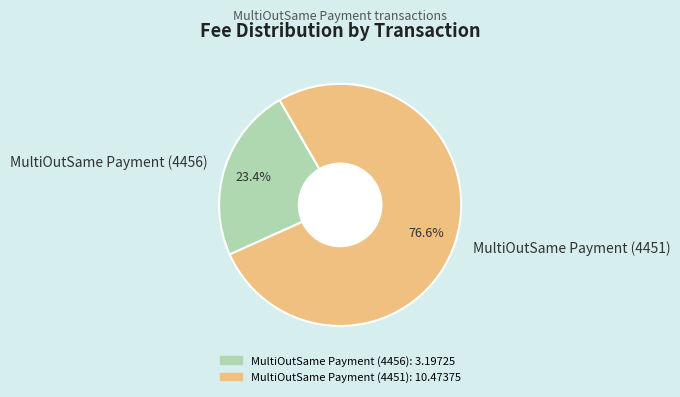

To the nearest percent, what percentage of the pie is MultiOutSame Payment (4456)?

23%